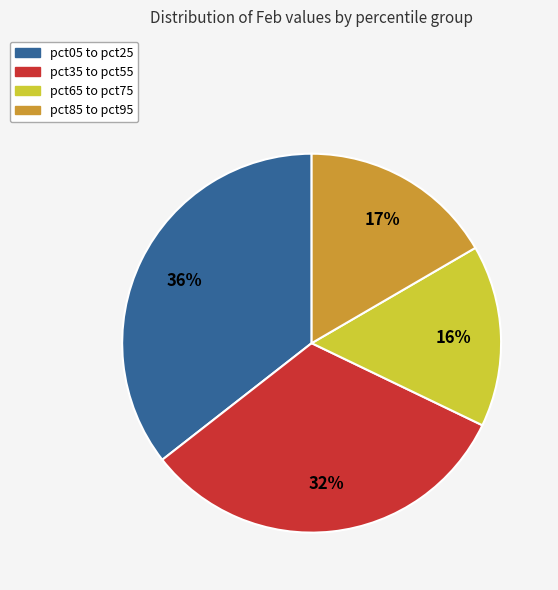

What percentage is the pct65 to pct75 slice, to the nearest percent?

16%